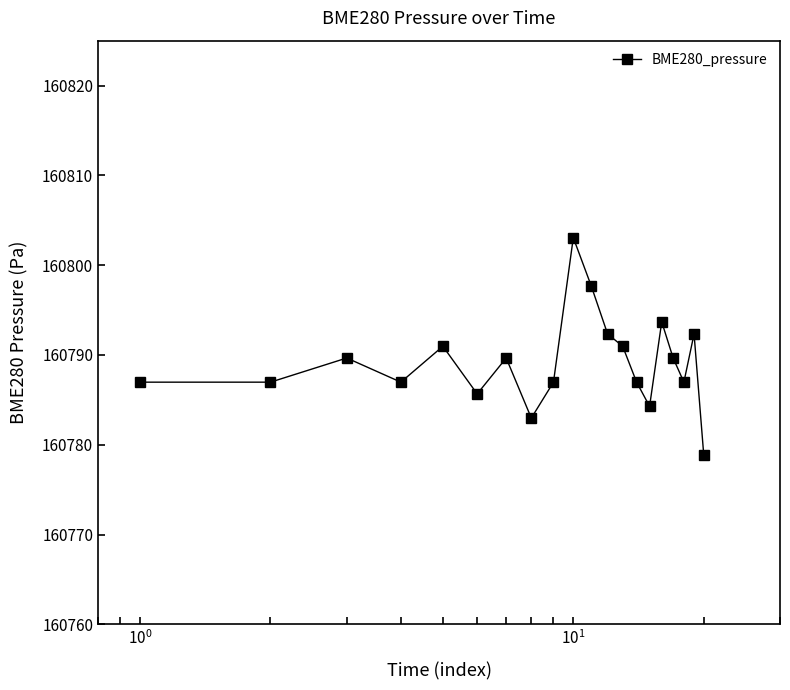

Reading left to right, transcribe all the data shown in this chart.

160787.0	160787.0	160789.7	160787.0	160791.0	160785.7	160789.7	160783.0	160787.0	160803.1	160797.7	160792.3	160791.0	160787.0	160784.3	160793.7	160789.7	160787.0	160792.3	160778.9